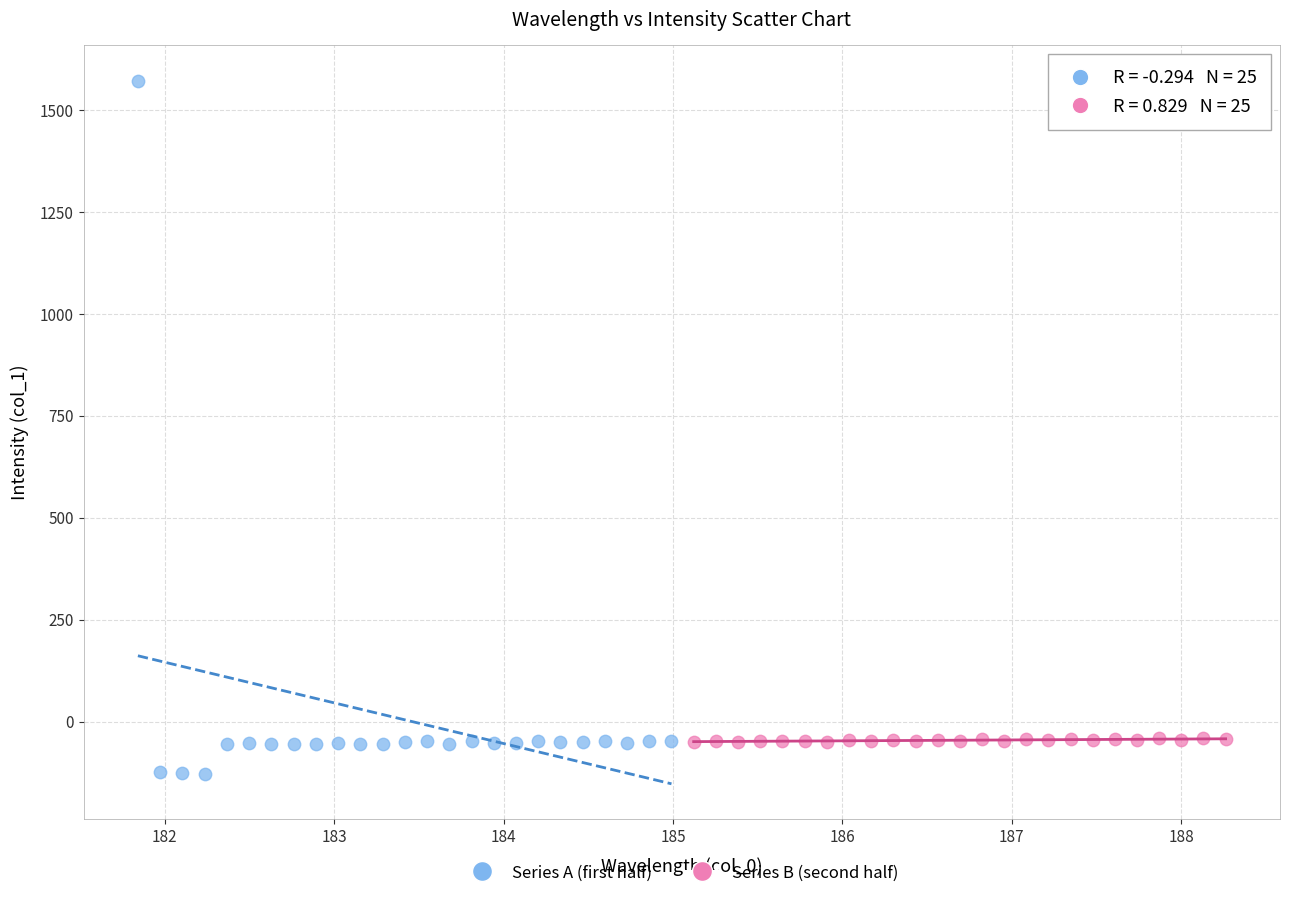

What are all the series names shown in the legend?

Series A (first half), Series B (second half)